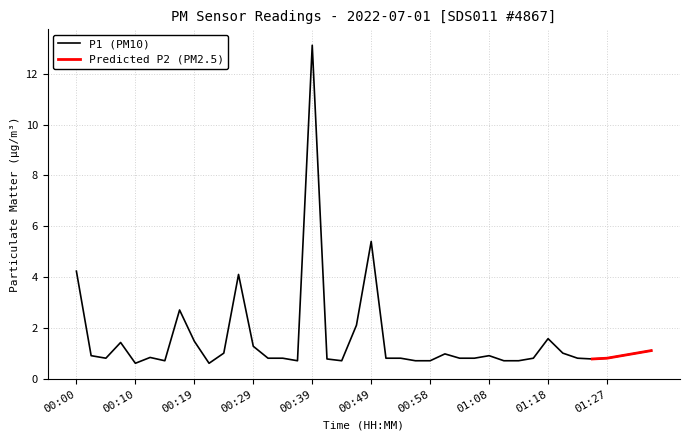

Rank the categories by value from highest to lowest.

00:39, 00:49, 00:00, 00:27, 00:17, 00:46, 01:18, 00:19, 00:07, 00:29, 01:35, 00:24, 01:20, 01:32, 01:01, 00:02, 01:08, 01:30, 00:12, 00:05, 00:31, 00:34, 00:51, 00:53, 01:03, 01:06, 01:15, 01:23, 01:27, 00:41, 01:25, 00:14, 00:36, 00:44, 00:56, 00:58, 01:10, 01:13, 00:10, 00:22